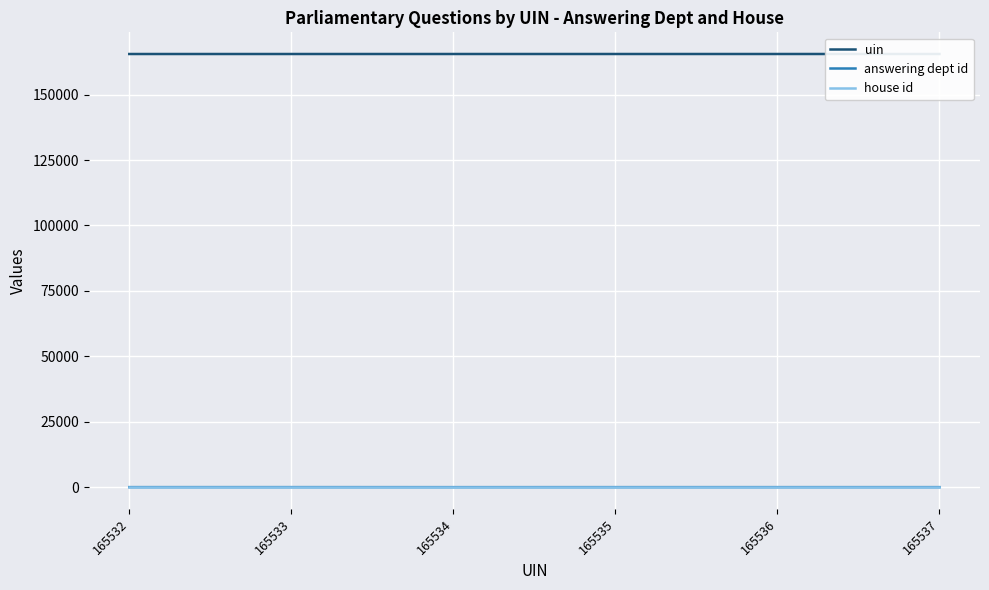

What are all the series names shown in the legend?

uin, answering dept id, house id